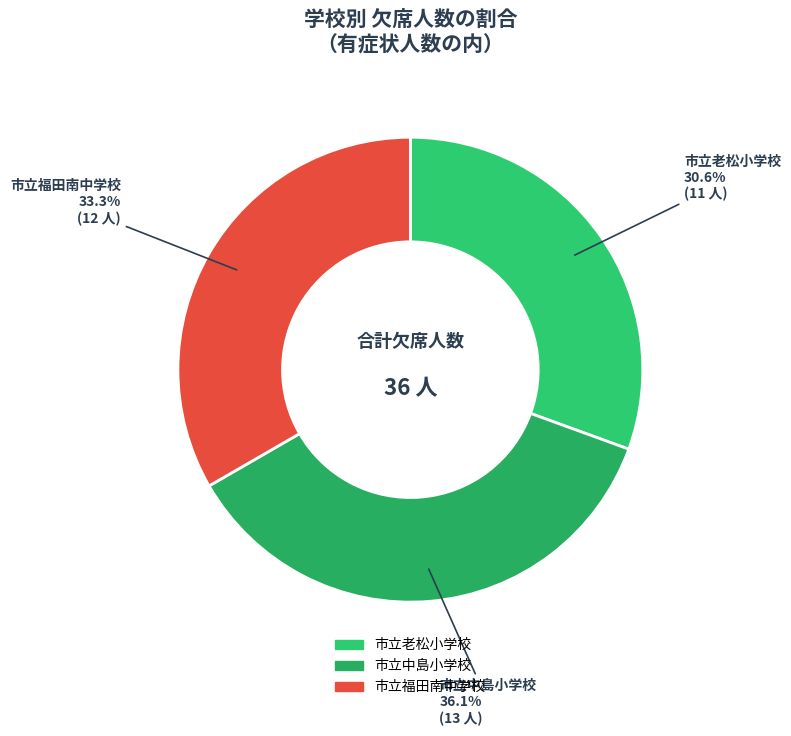

Is there a majority slice in this chart?

No